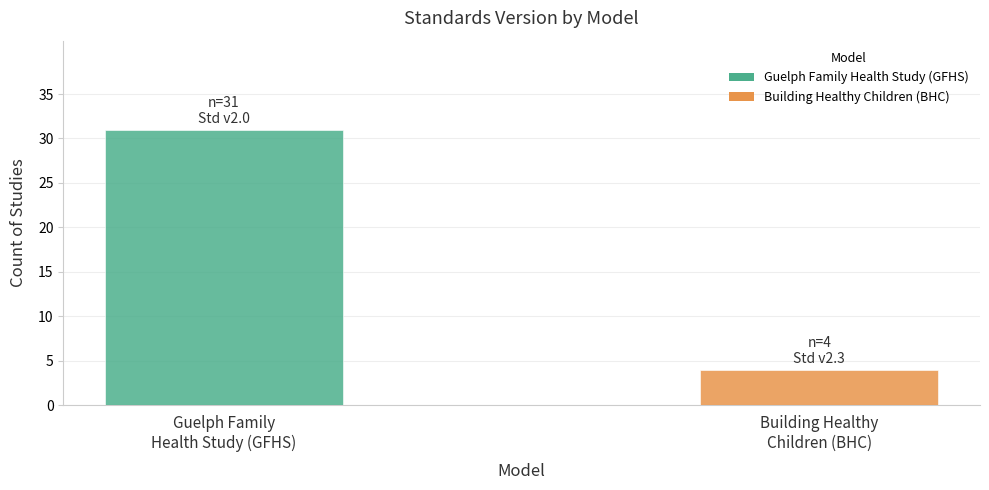

What is the label of the 1st bar from the right?

Building Healthy
Children (BHC)